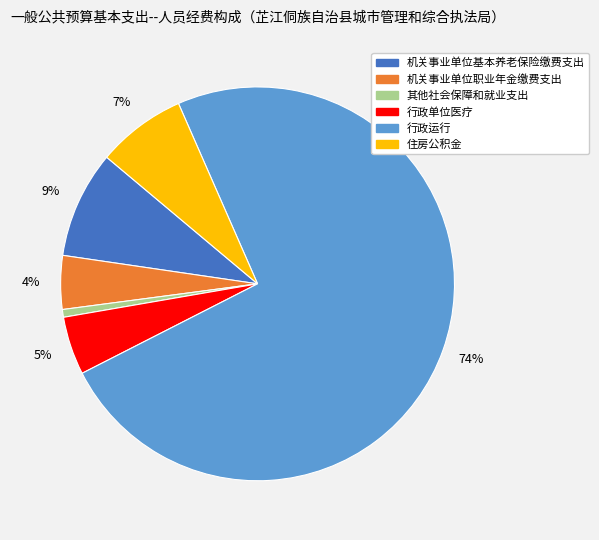

Which slice is the largest?

行政运行